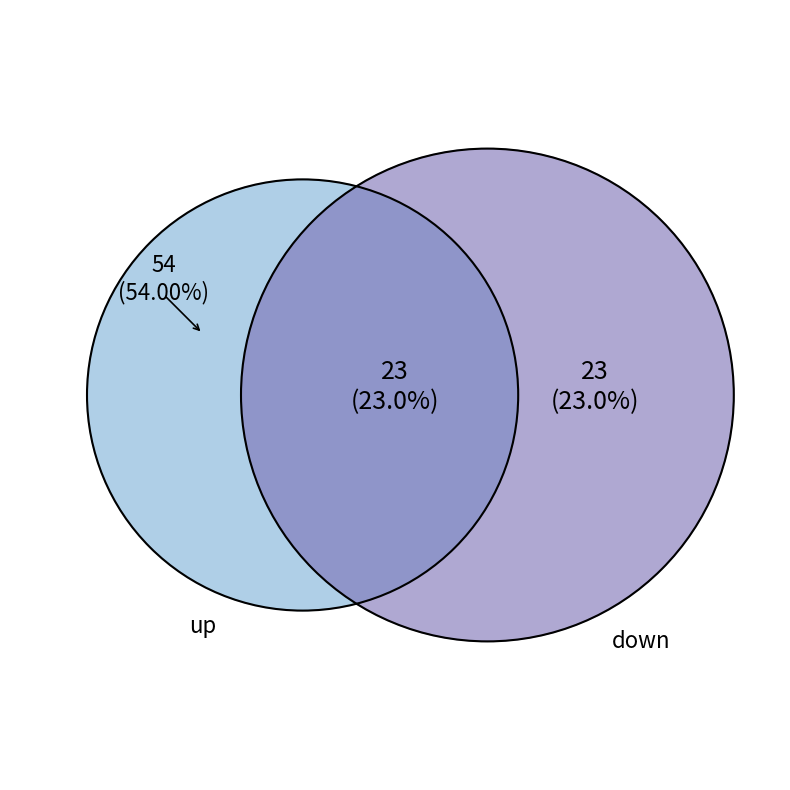

To the nearest percent, what percentage of the pie is down?

23%